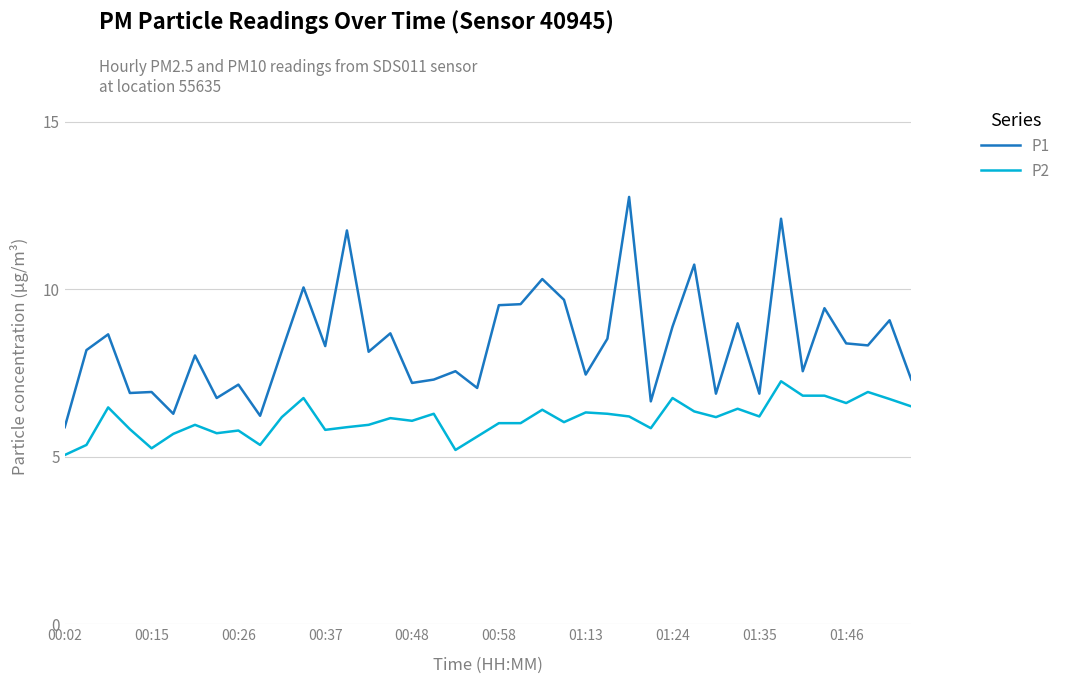

Which series has the largest total across all categories?

P1